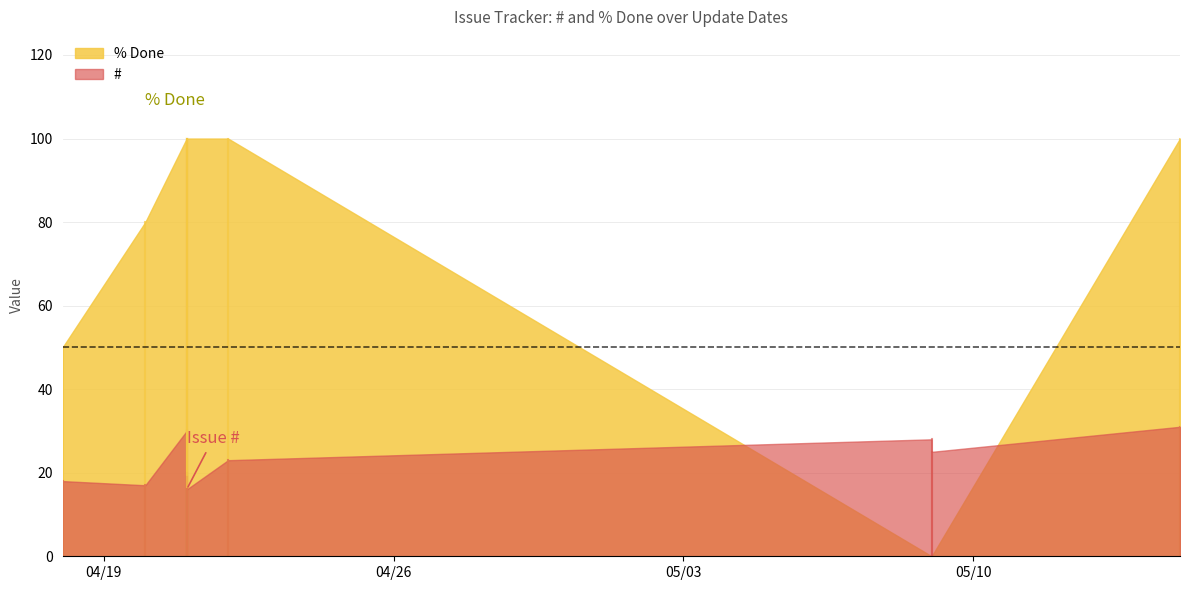

What is the average value of the # series?

23